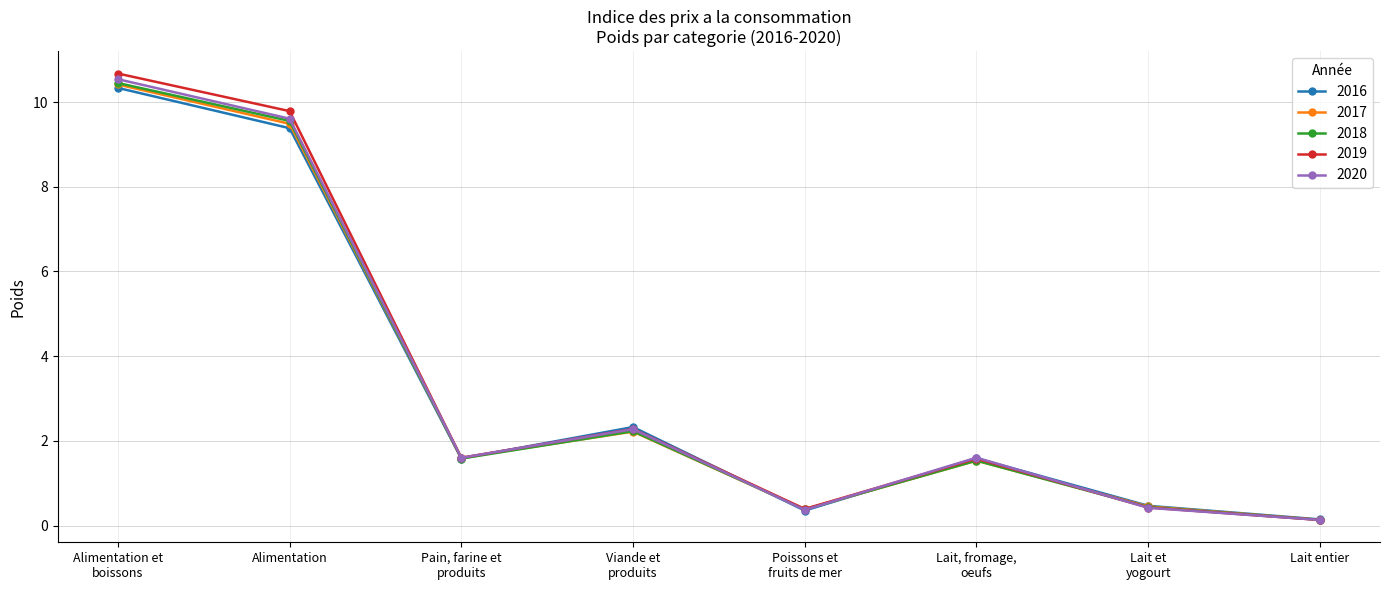

Which series has the widest spread of values?

2019